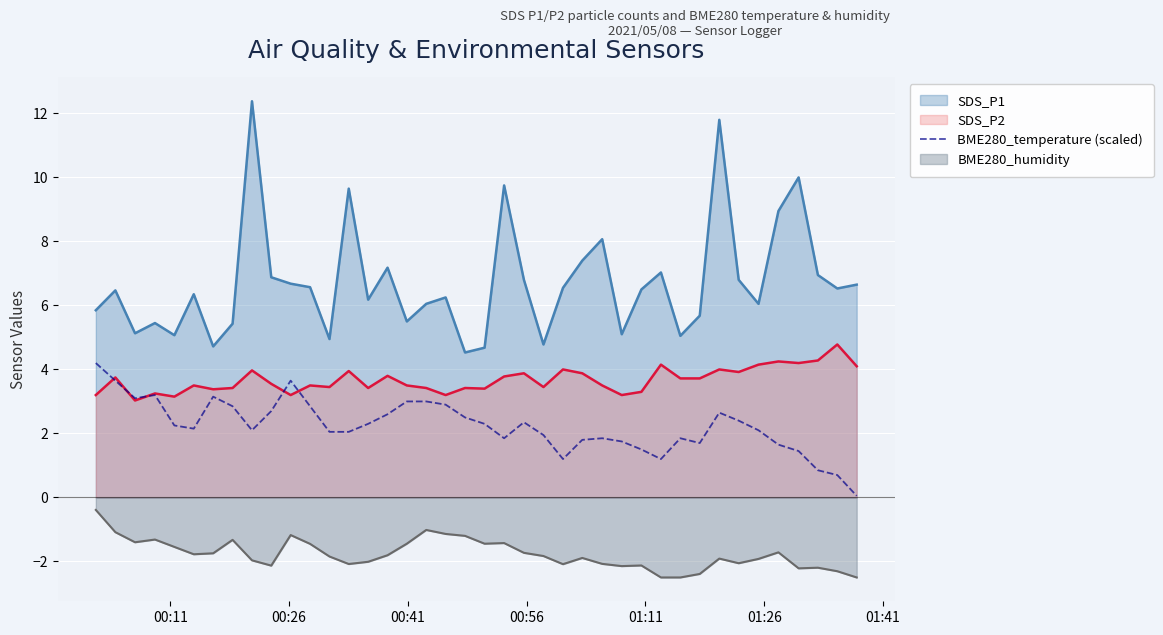

List the series in order of their overall mean, lowest first.

BME280_humidity, BME280_temperature (scaled), SDS_P2, SDS_P1